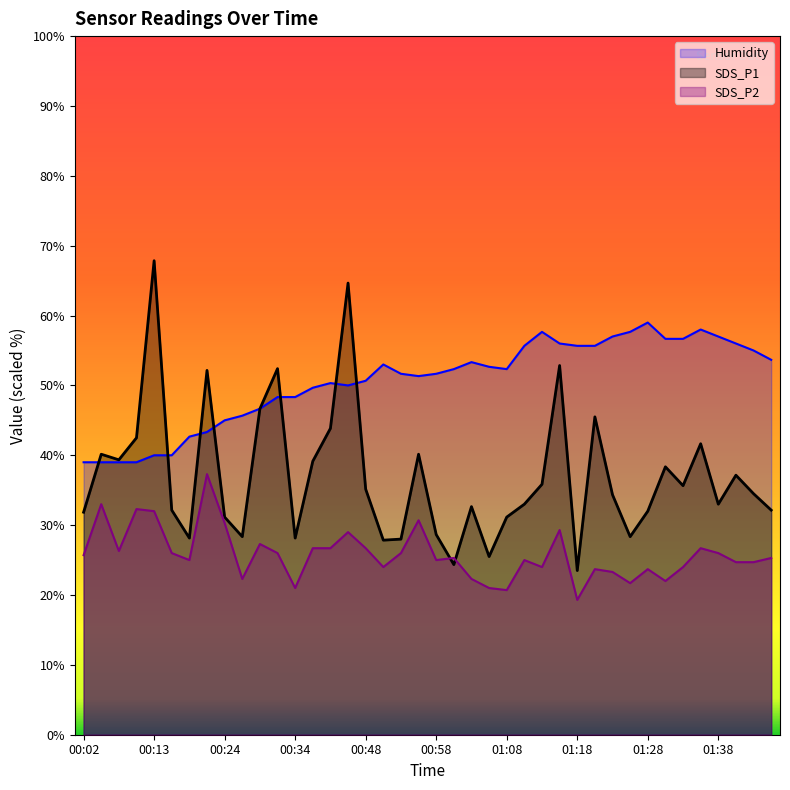

What position from the right is 01:00?

19